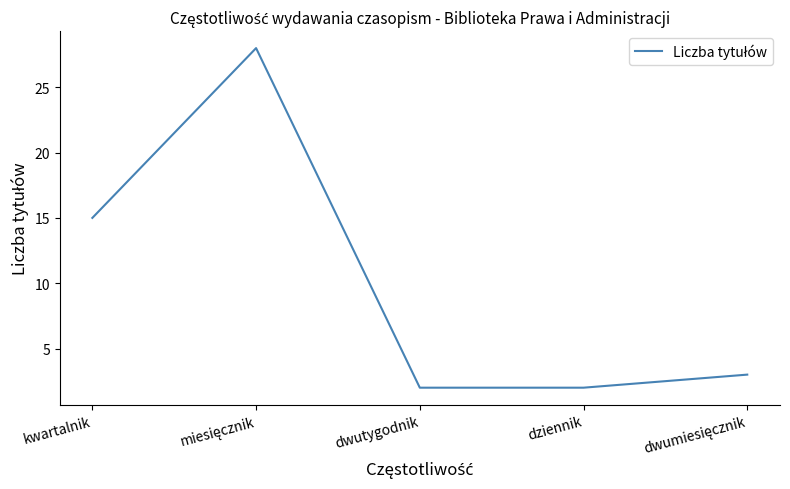

Reading left to right, transcribe all the data shown in this chart.

15	28	2	2	3